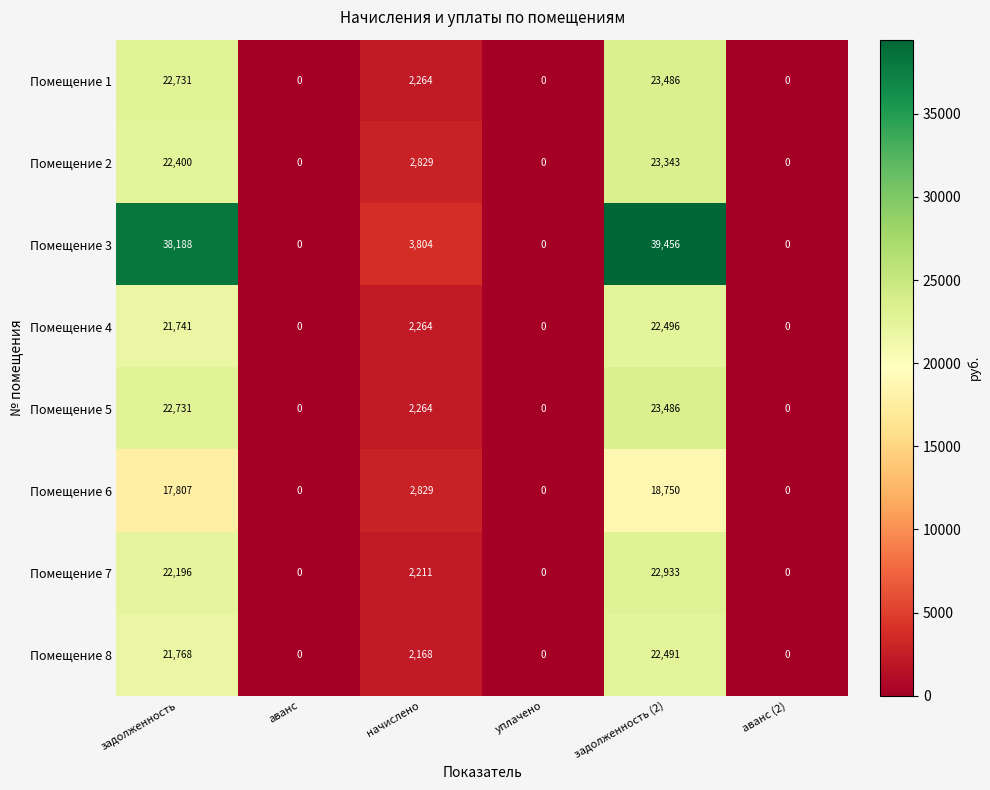

Which series has the widest spread of values?

Помещение 3